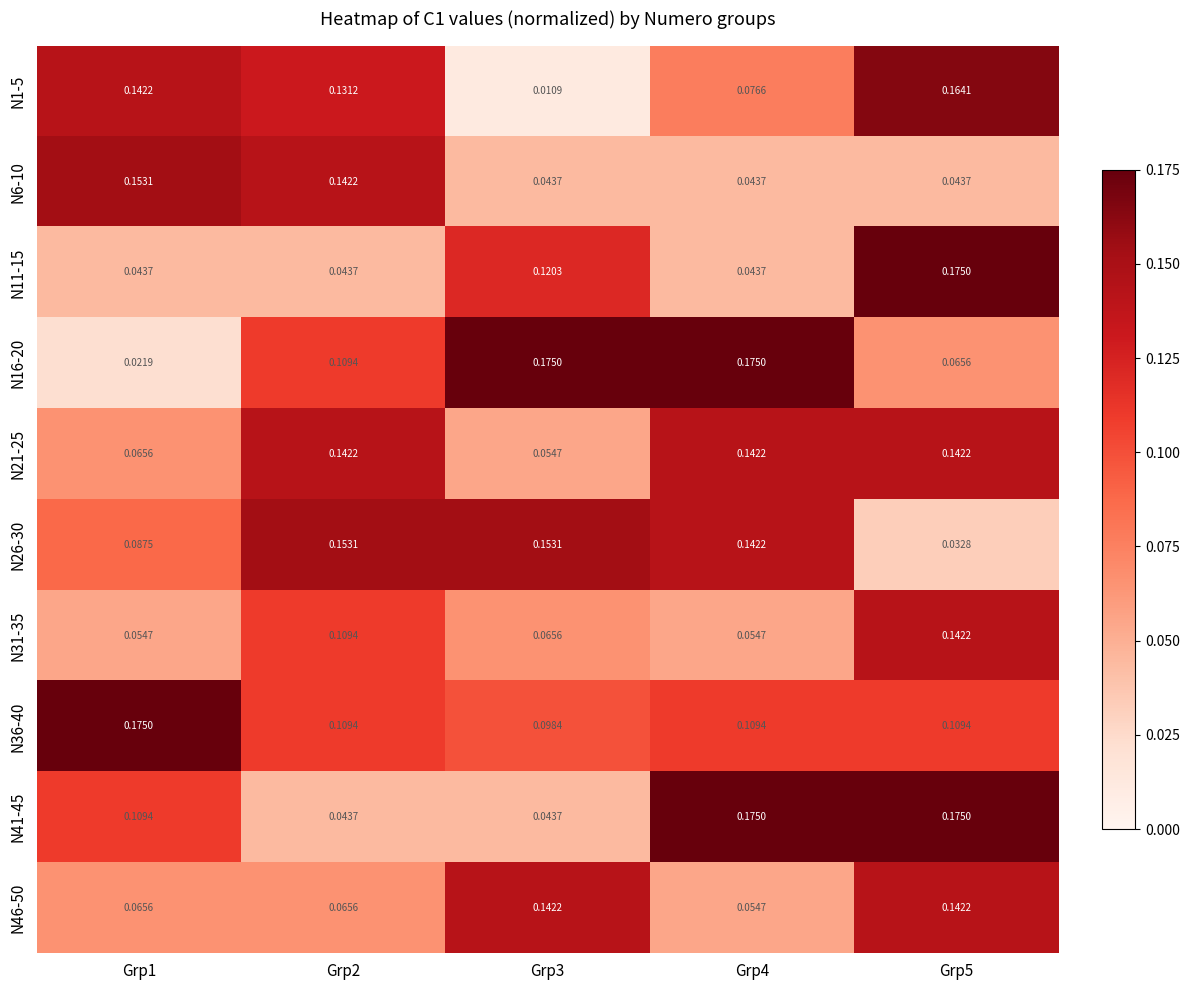

Is the value of N6-10 at Grp2 greater than the value of N21-25 at Grp3?

Yes